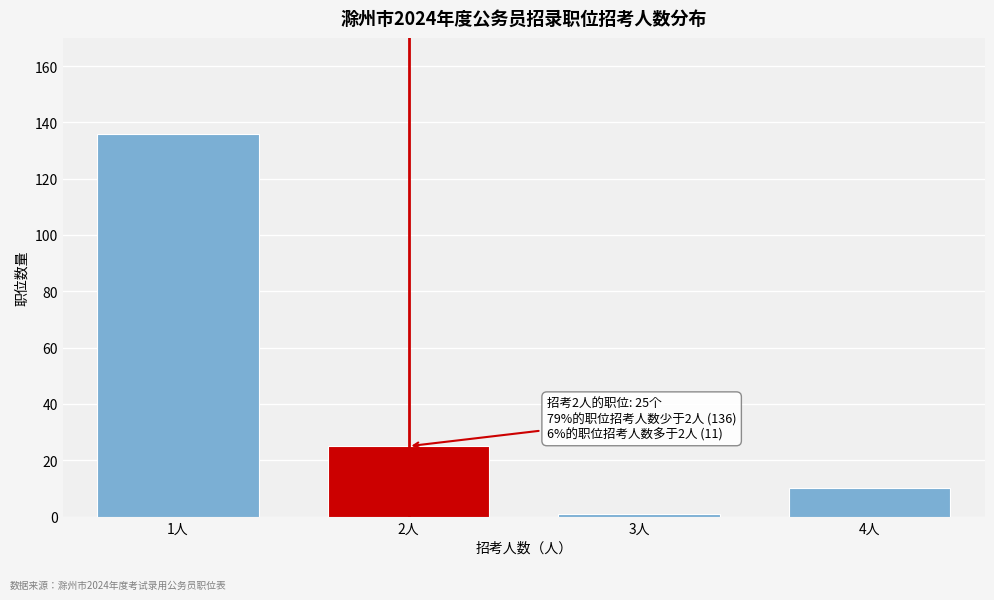

Reading left to right, list all the values displayed in this chart.

1人=136	2人=25	3人=1	4人=10